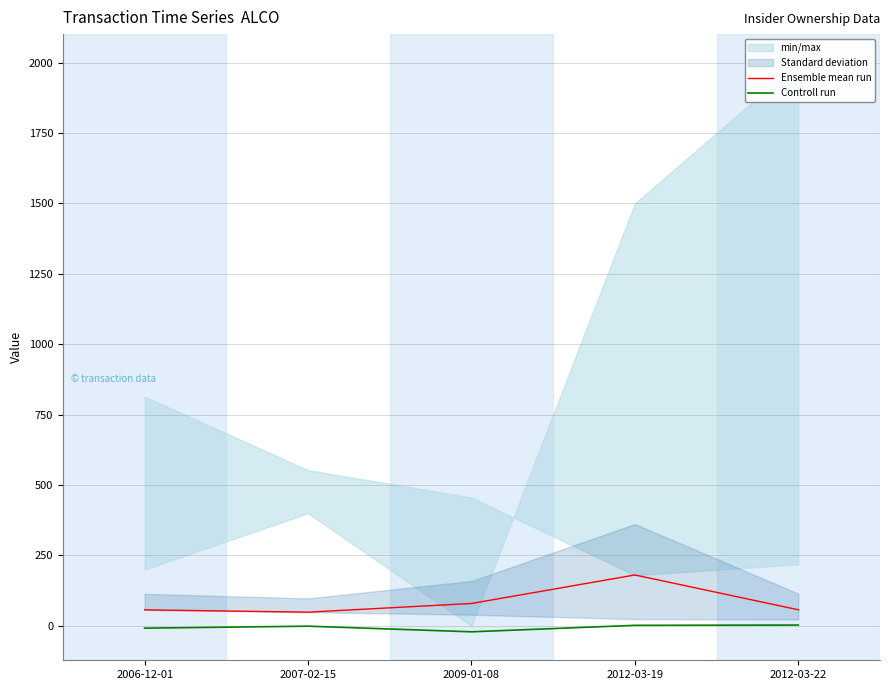

Rank the categories by Controll run value from highest to lowest.

2012-03-22, 2012-03-19, 2007-02-15, 2006-12-01, 2009-01-08